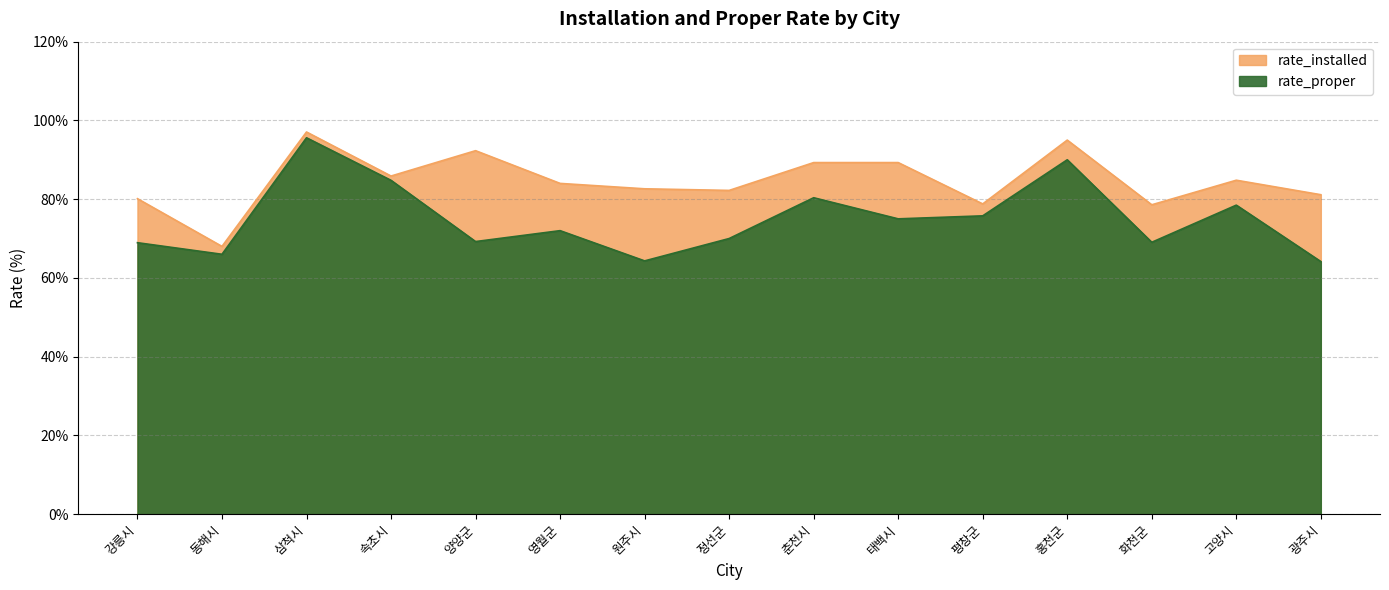

How many lines are shown in the chart?

2